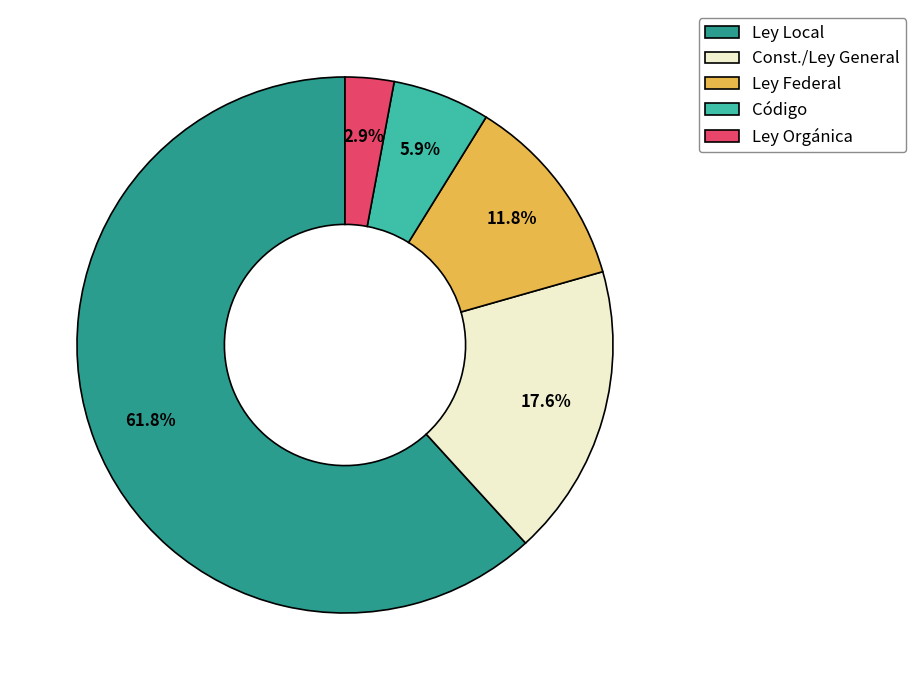

Is there any slice that represents more than half of the pie?

Yes